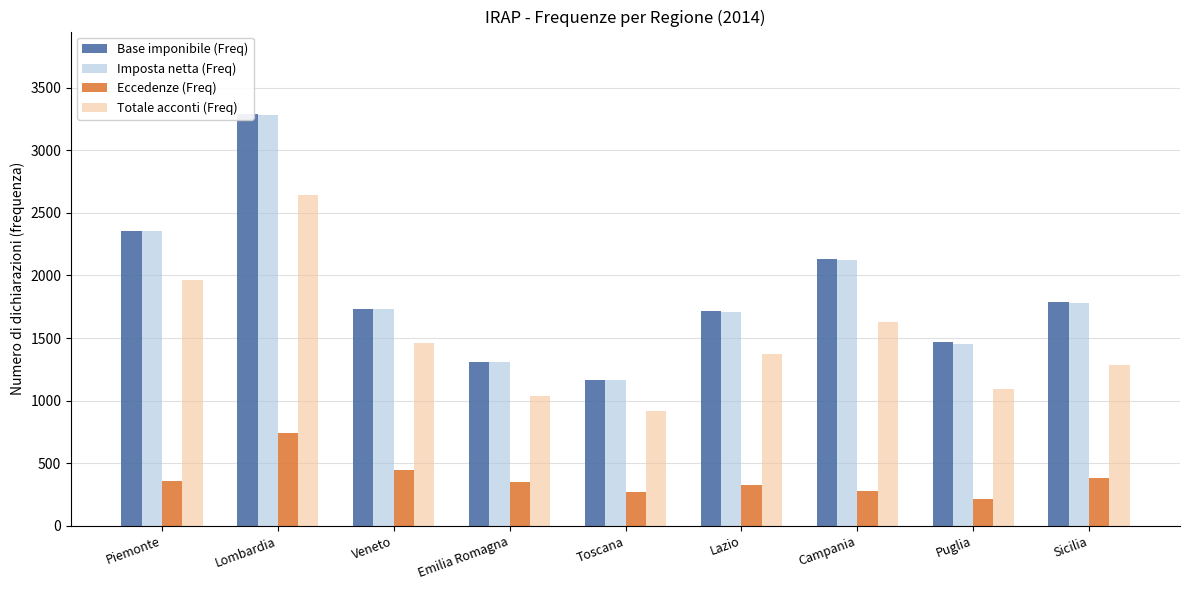

At which category is the sum across all series the highest?

Lombardia